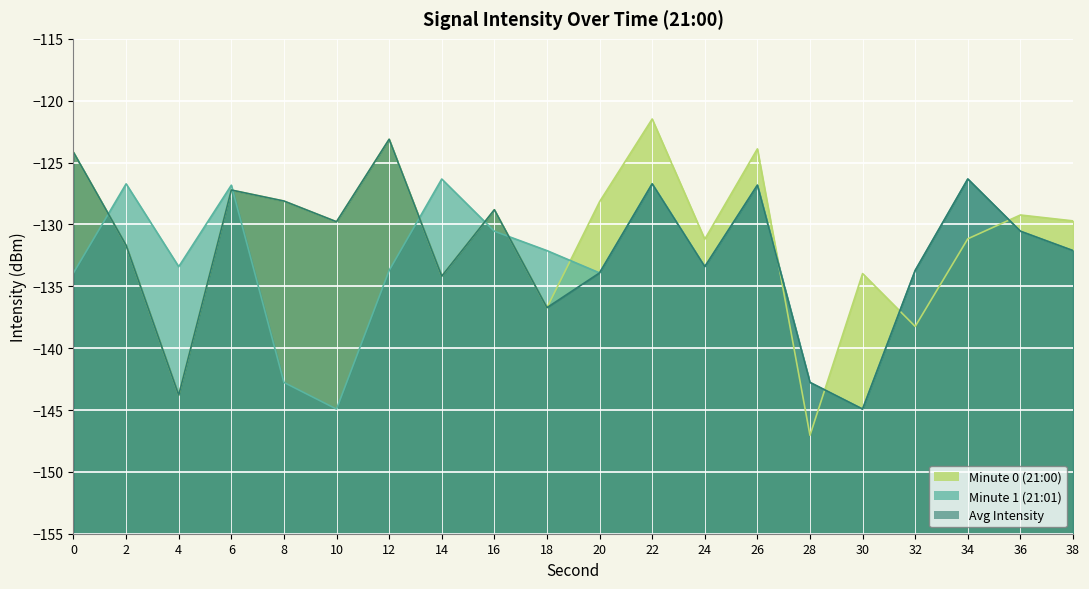

What are all the series names shown in the legend?

Minute 0 (21:00), Minute 1 (21:01), Avg Intensity